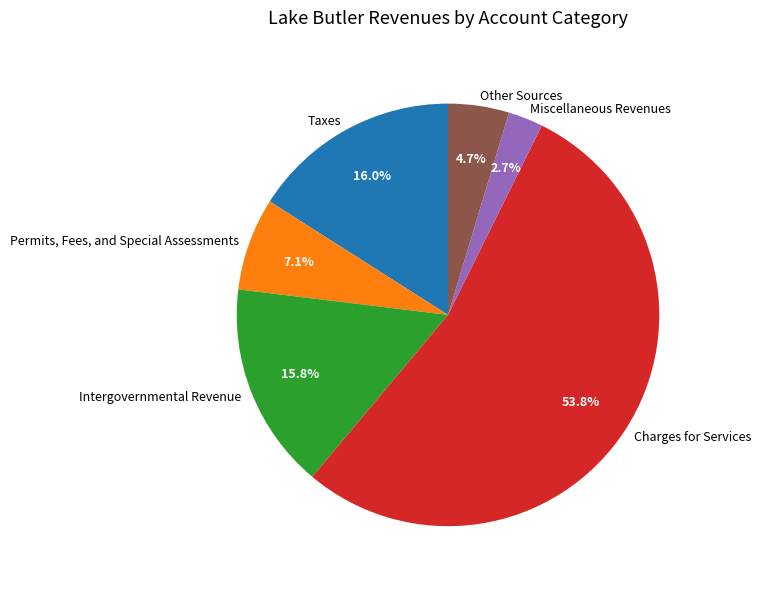

To the nearest percent, what portion does Permits, Fees, and Special Assessments represent?

7%